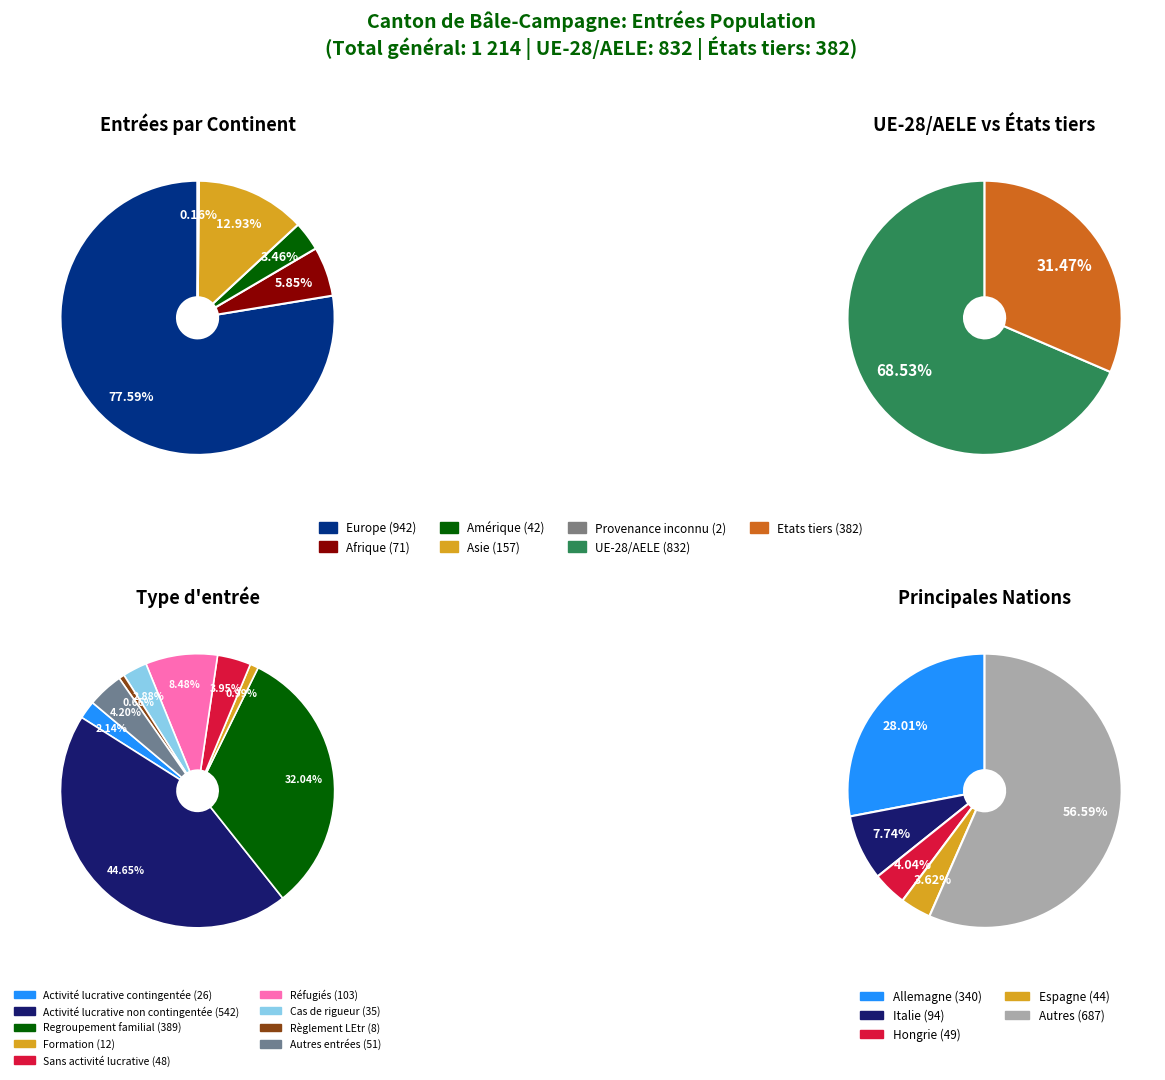

To the nearest percent, what is the difference between the Europe and Provenance inconnu slice percentages?

77%